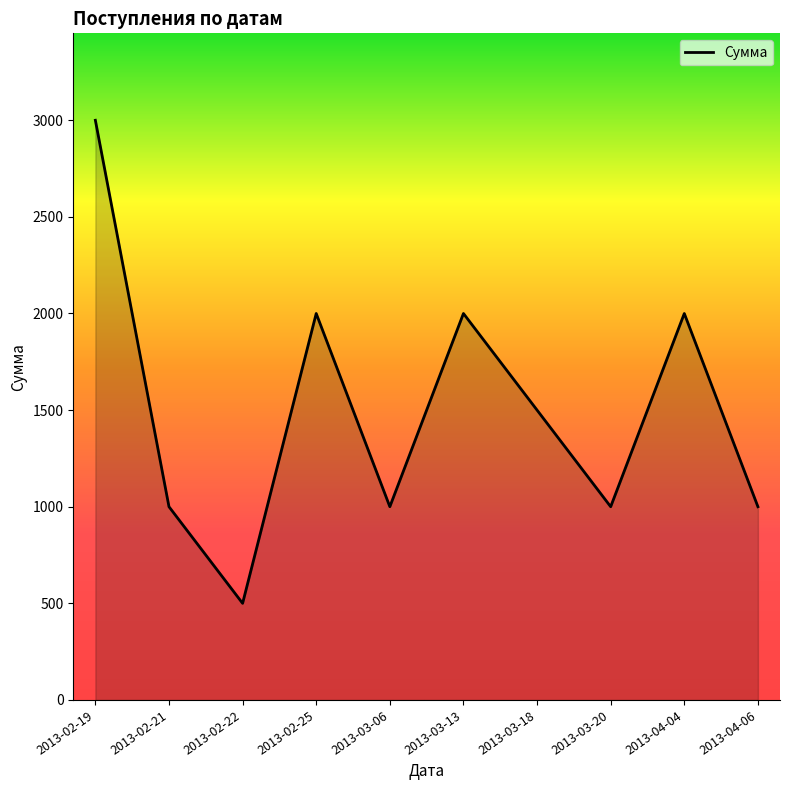

The value at 2013-03-13 is 2000. True or false?

True